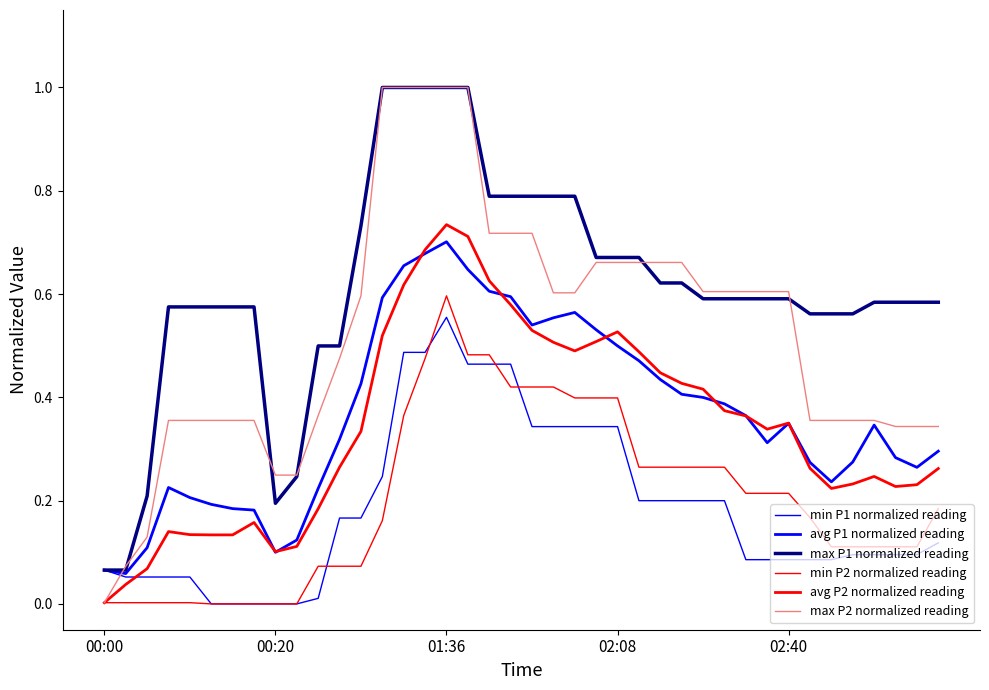

How many lines are shown in the chart?

6